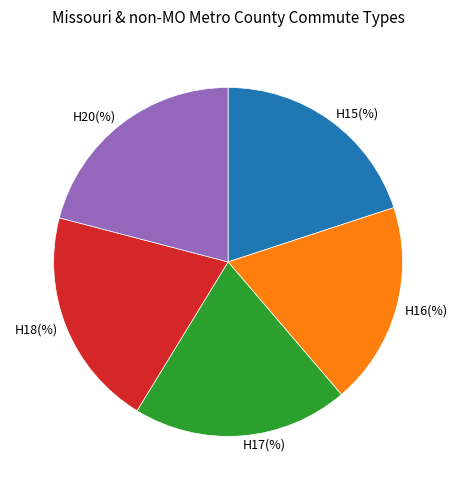

Approximately how many times larger is the value at H16(%) compared to H15(%)?

0.9